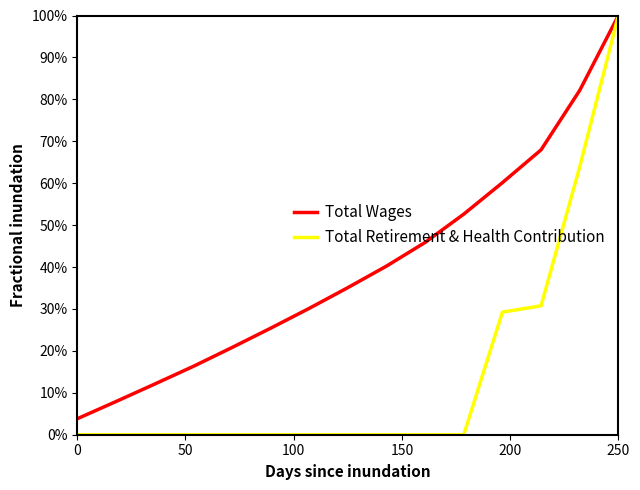

What is the difference between the second highest and second lowest values in the Total Retirement & Health Contribution series?

63.9